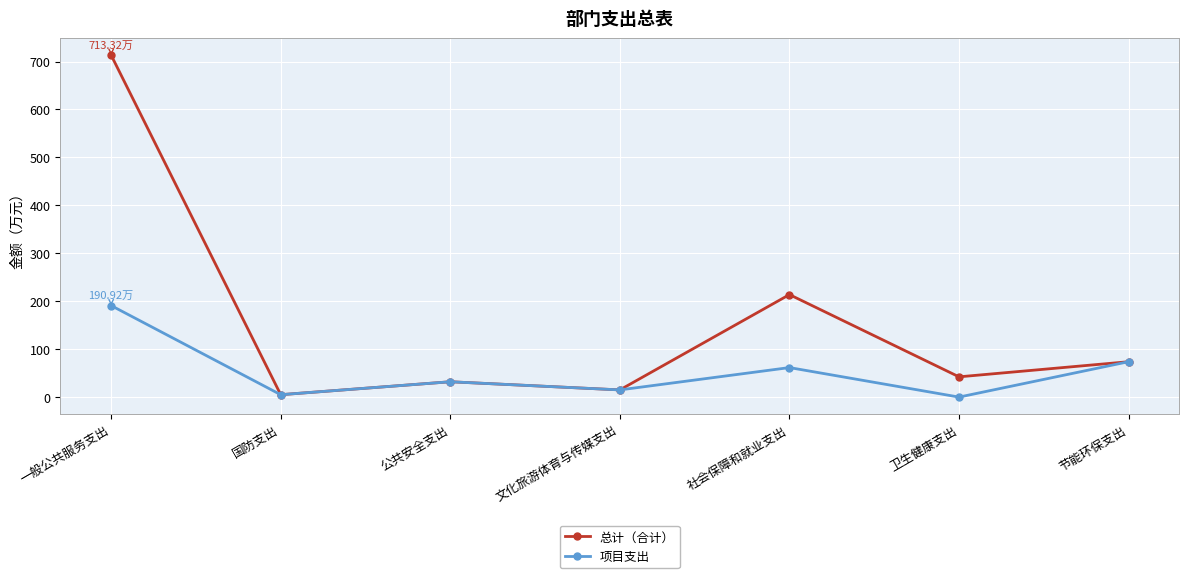

Rank the series at 一般公共服务支出 from highest to lowest value.

总计（合计）, 项目支出